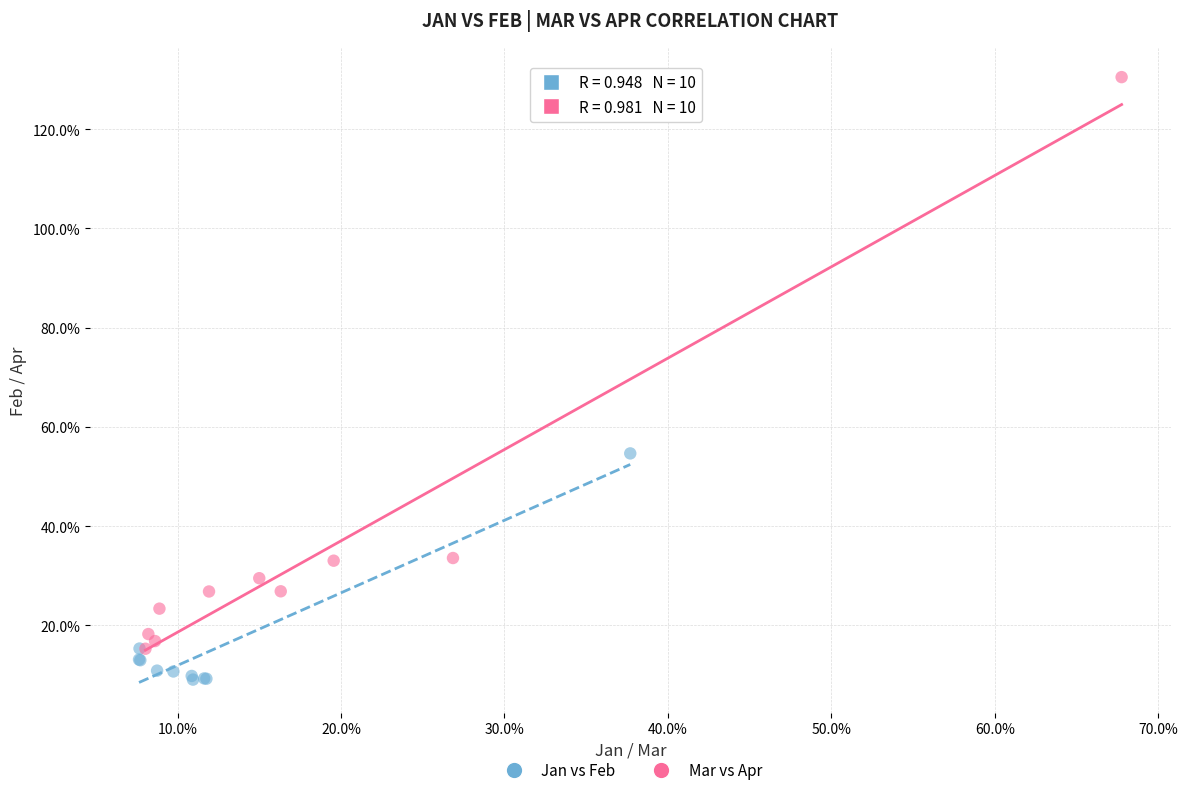

Which series reaches the minimum Y coordinate?

Jan vs Feb